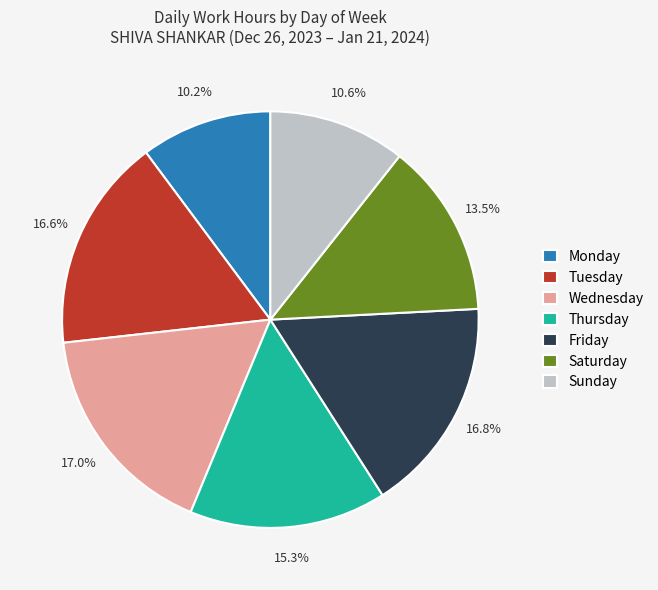

How many slices are in this pie chart?

7